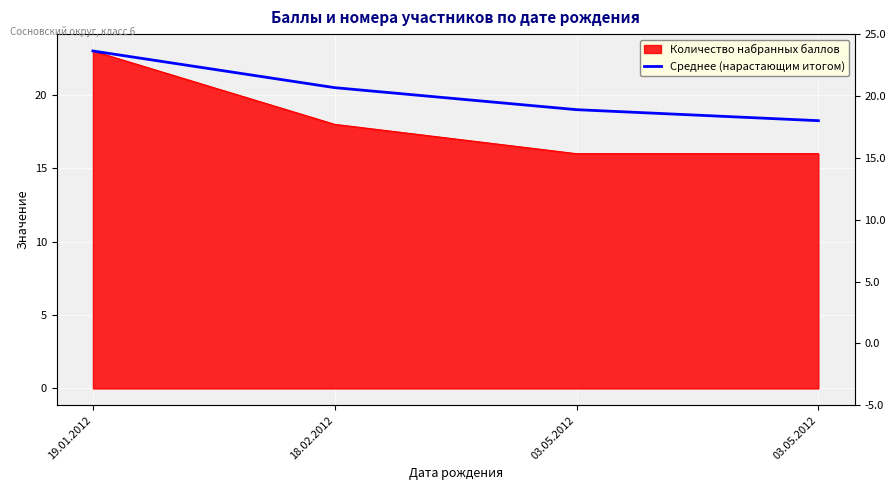

Which label corresponds to the largest value in the chart?

19.01.2012